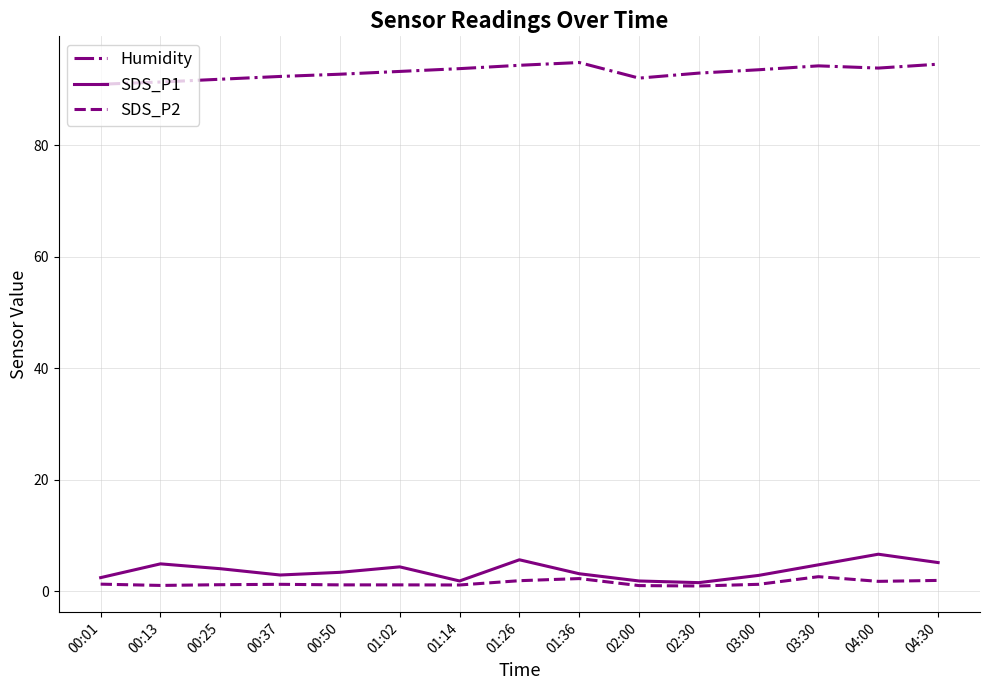

Which series has the largest total across all categories?

Humidity